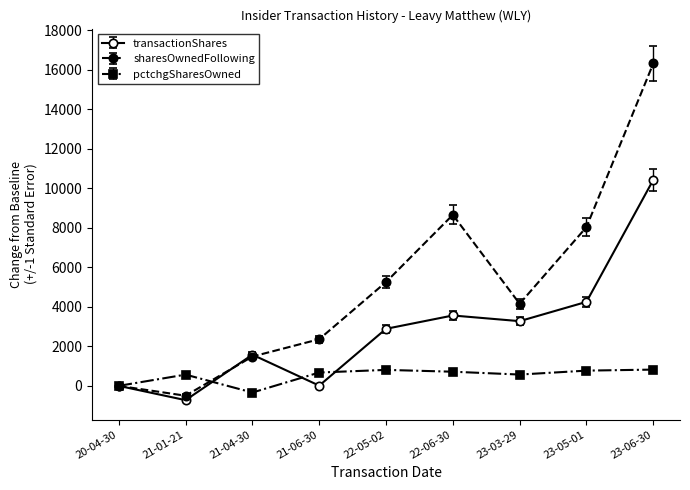

What is the maximum value shown in the chart?

16324